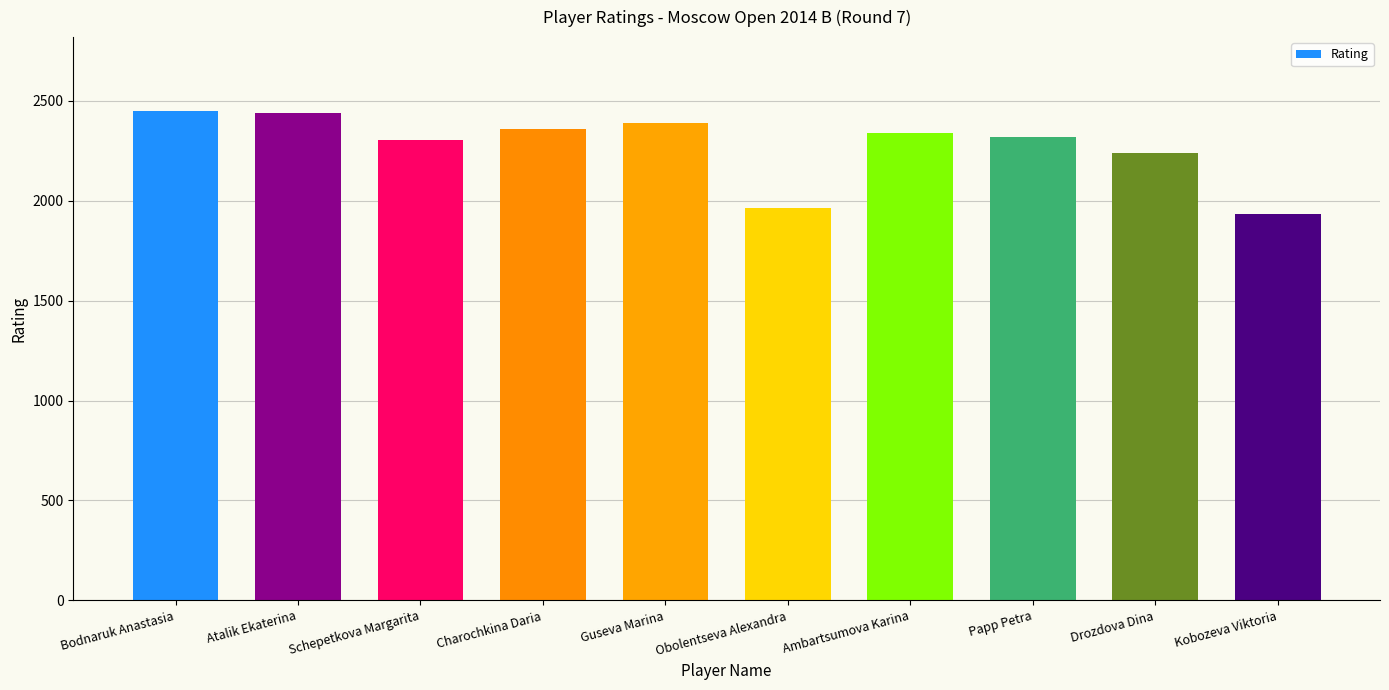

The value at Atalik Ekaterina is 2439. True or false?

True